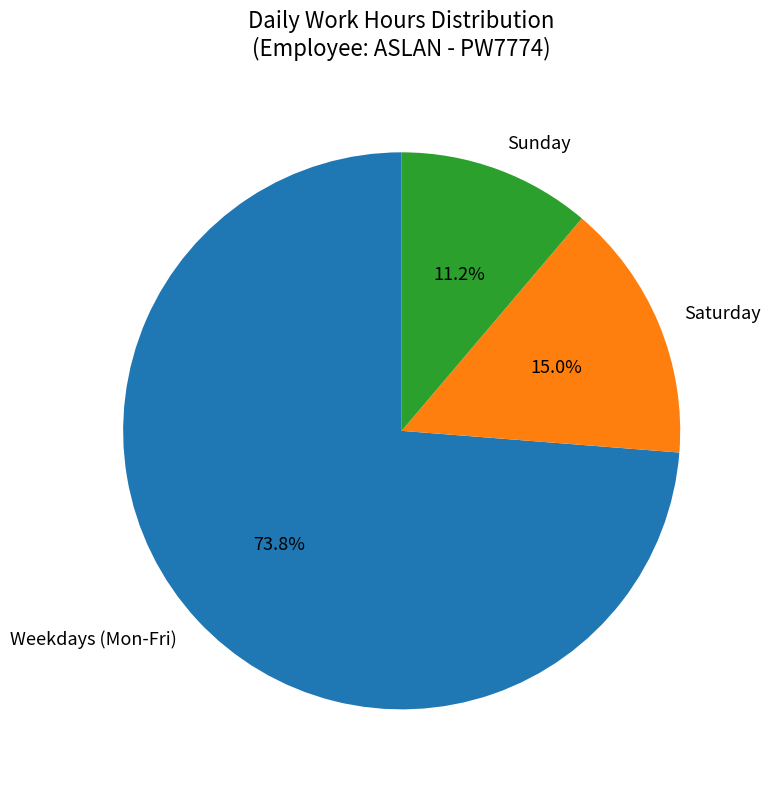

To the nearest percent, what is the average slice percentage?

33%